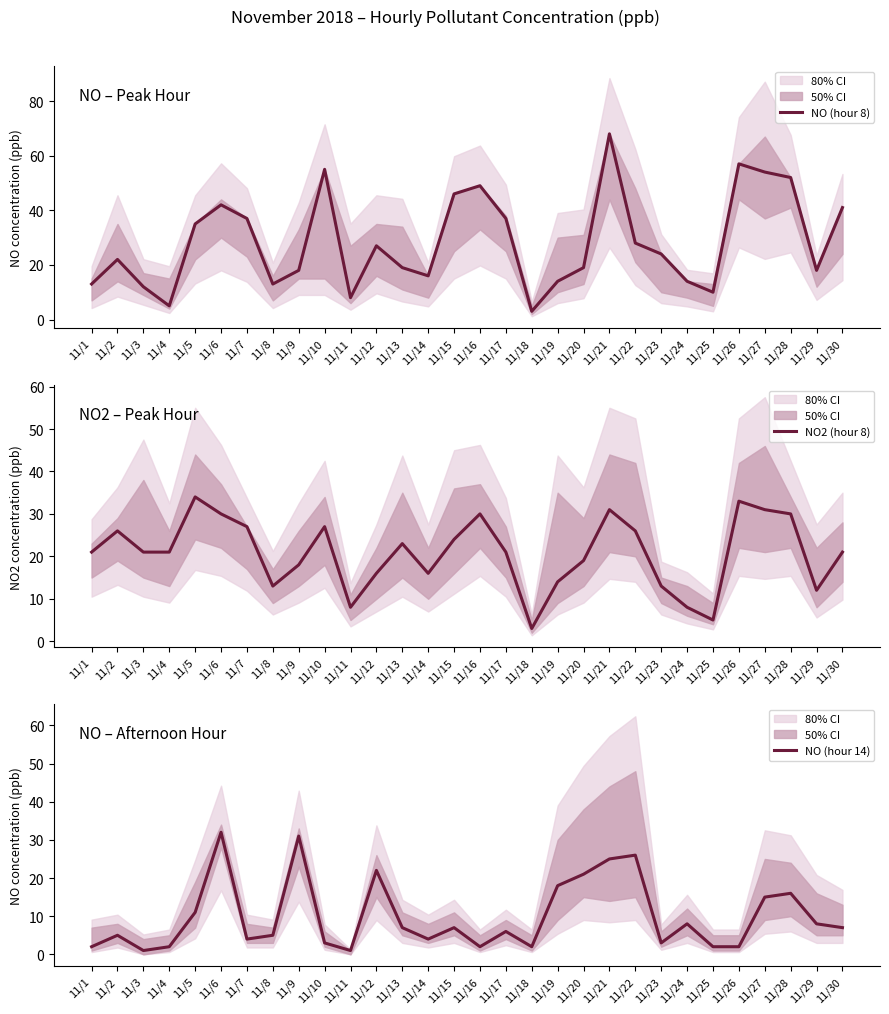

Rank the series by their average value, from lowest to highest.

NO (hour 14), NO2 (hour 8), NO (hour 8)